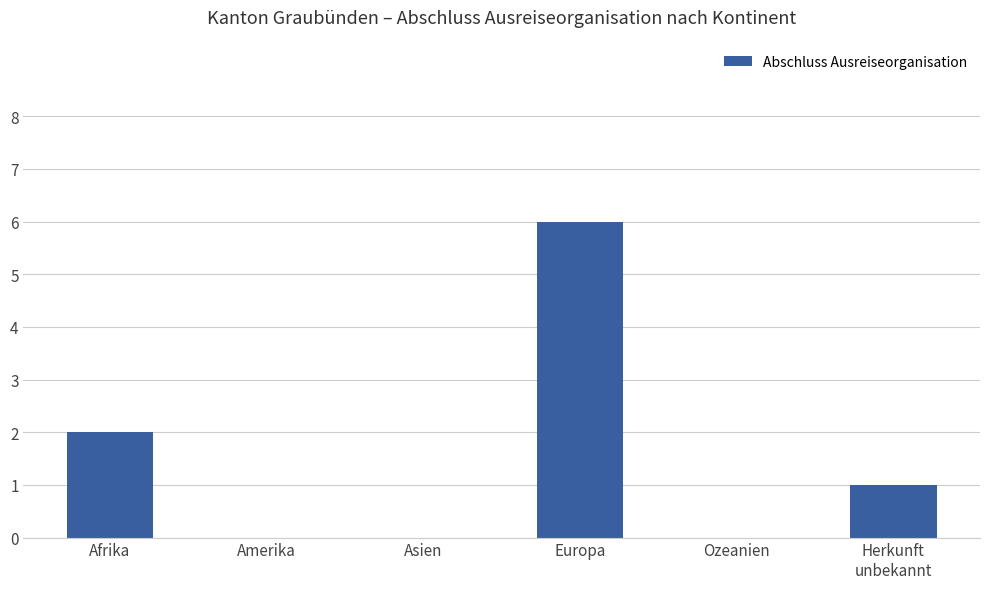

At which label does the data first exceed 1?

Afrika